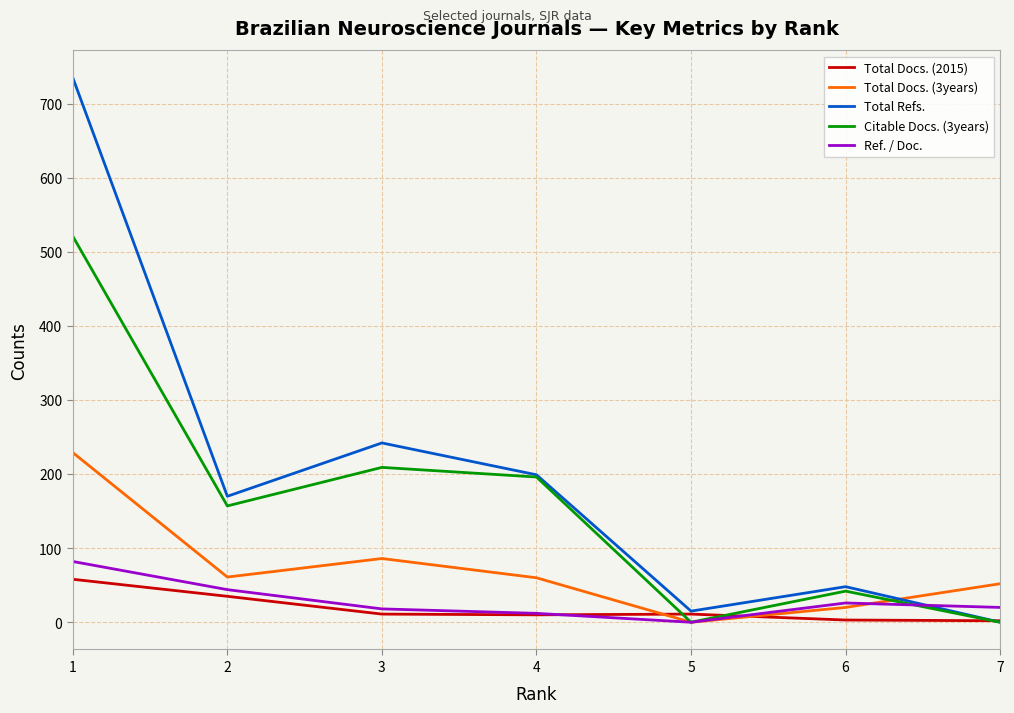

Which series has the largest total across all categories?

Total Refs.